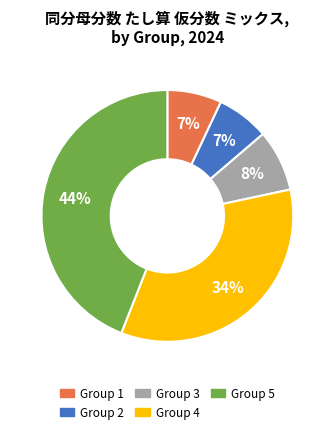

What is the largest slice in the pie chart?

Group 5